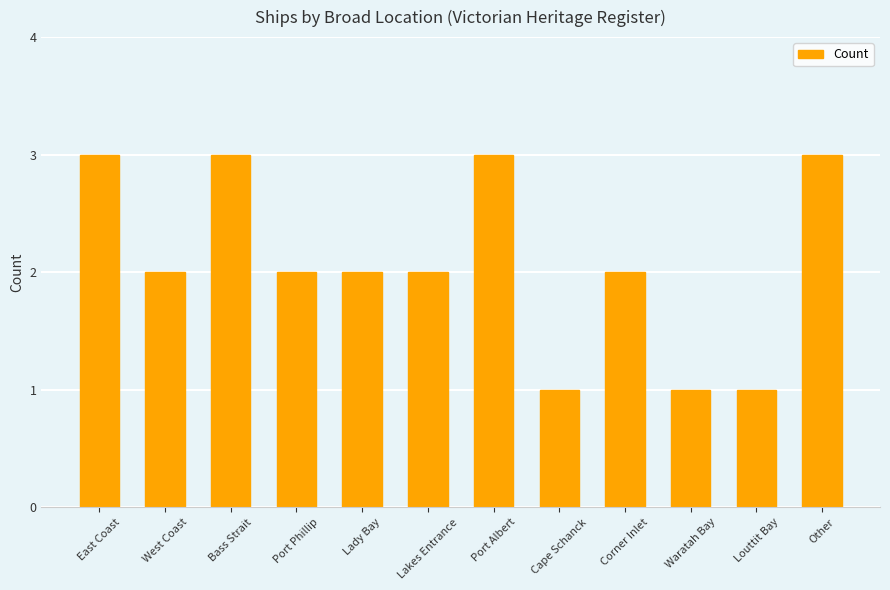

What is the value of the 2nd bar from the left?

2